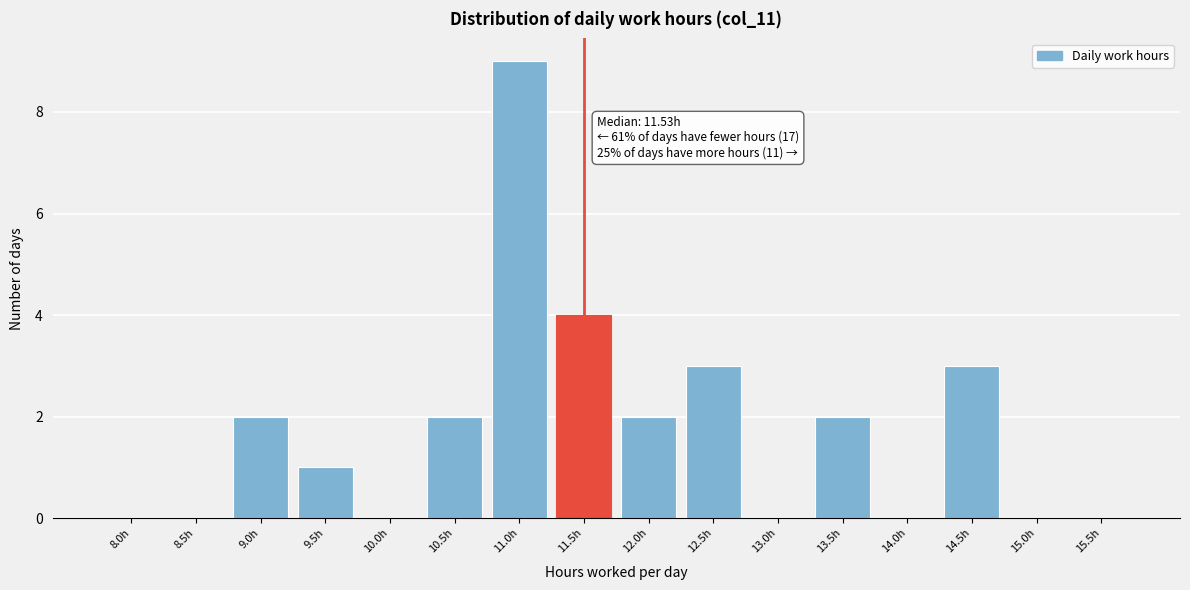

Reading right to left, transcribe all the data shown in this chart.

15.5h=0	15.0h=0	14.5h=3	14.0h=0	13.5h=2	13.0h=0	12.5h=3	12.0h=2	11.5h=4	11.0h=9	10.5h=2	10.0h=0	9.5h=1	9.0h=2	8.5h=0	8.0h=0